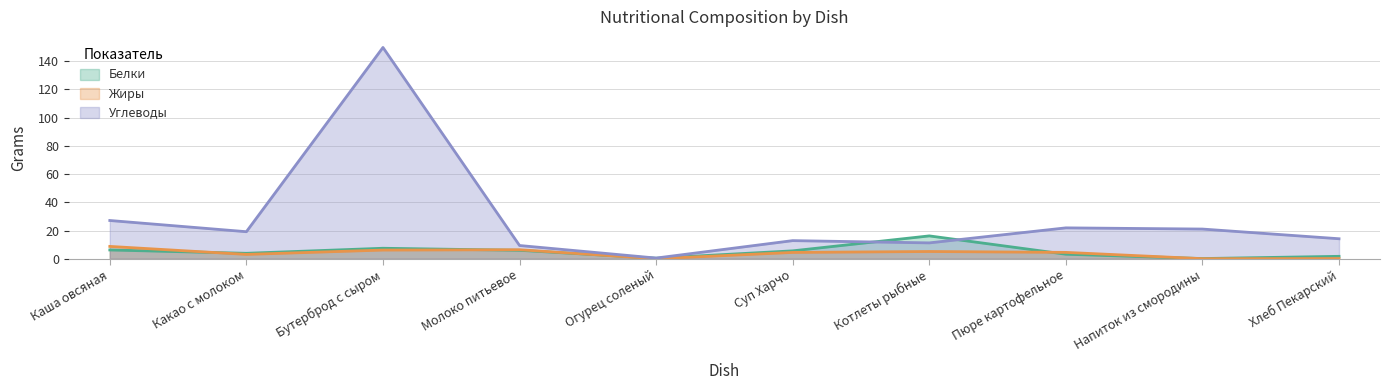

Which label corresponds to the largest value in the chart?

Бутерброд с сыром